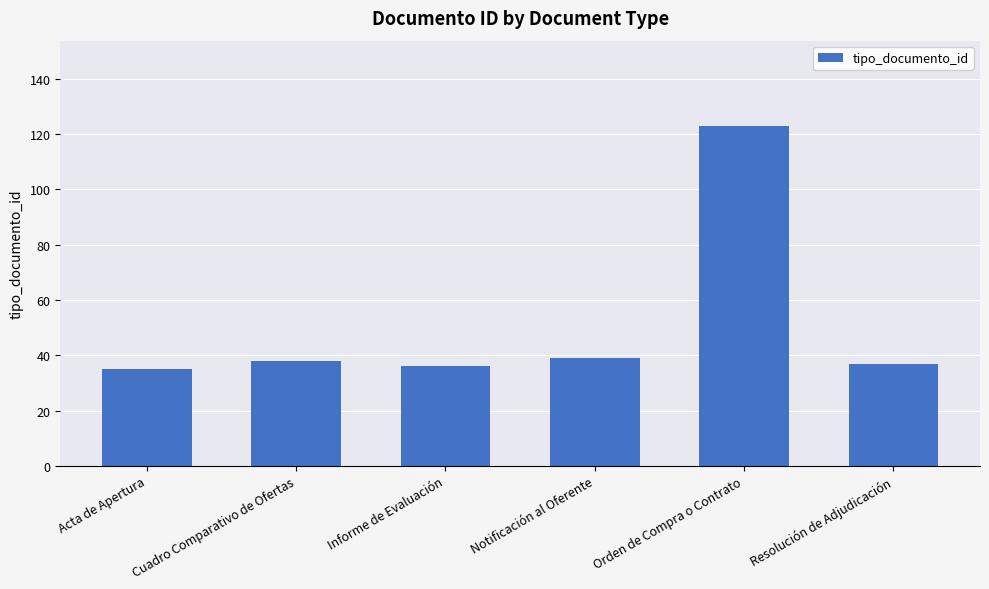

Reading left to right, transcribe all the data shown in this chart.

35	38	36	39	123	37